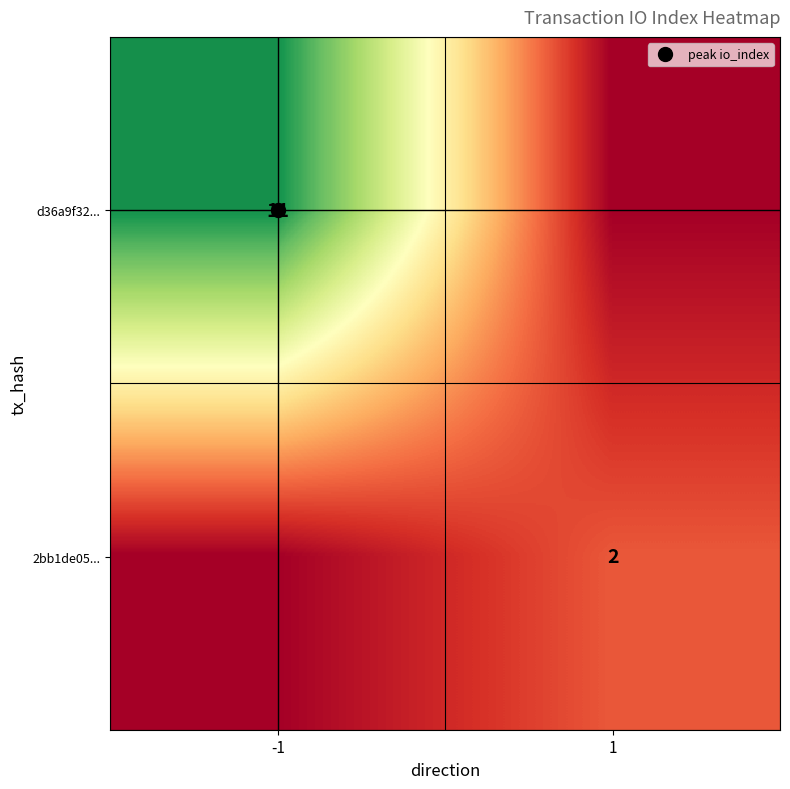

What is the sum of the 2bb1de05... values at 1 and -1?

2